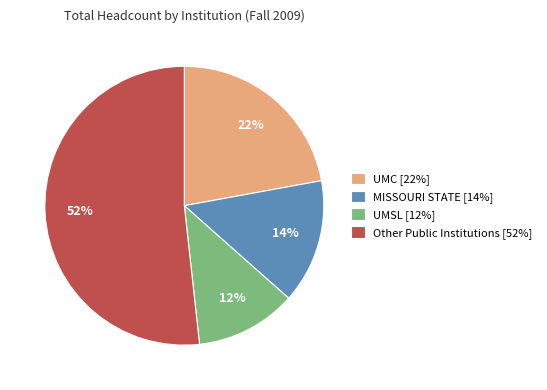

What percentage is the UMSL [12%] slice, to the nearest percent?

12%